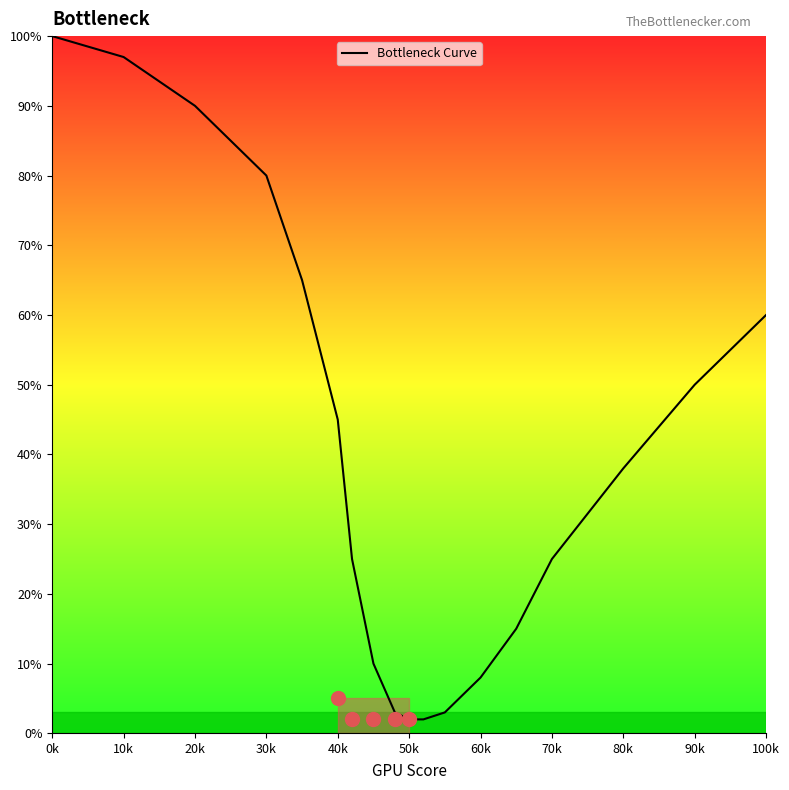

What is the greatest value displayed?

100